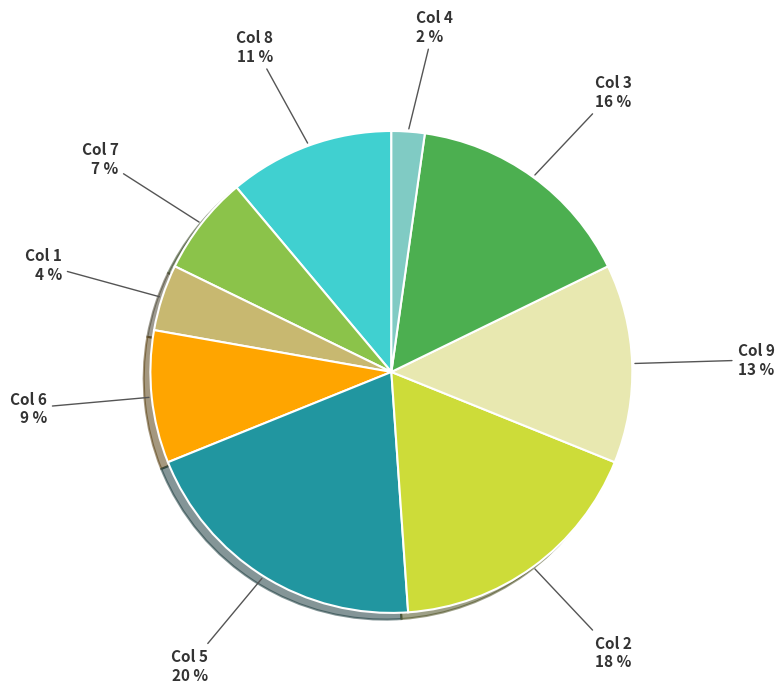

Rank the categories by value from lowest to highest.

4, 1, 7, 6, 8, 9, 3, 2, 5